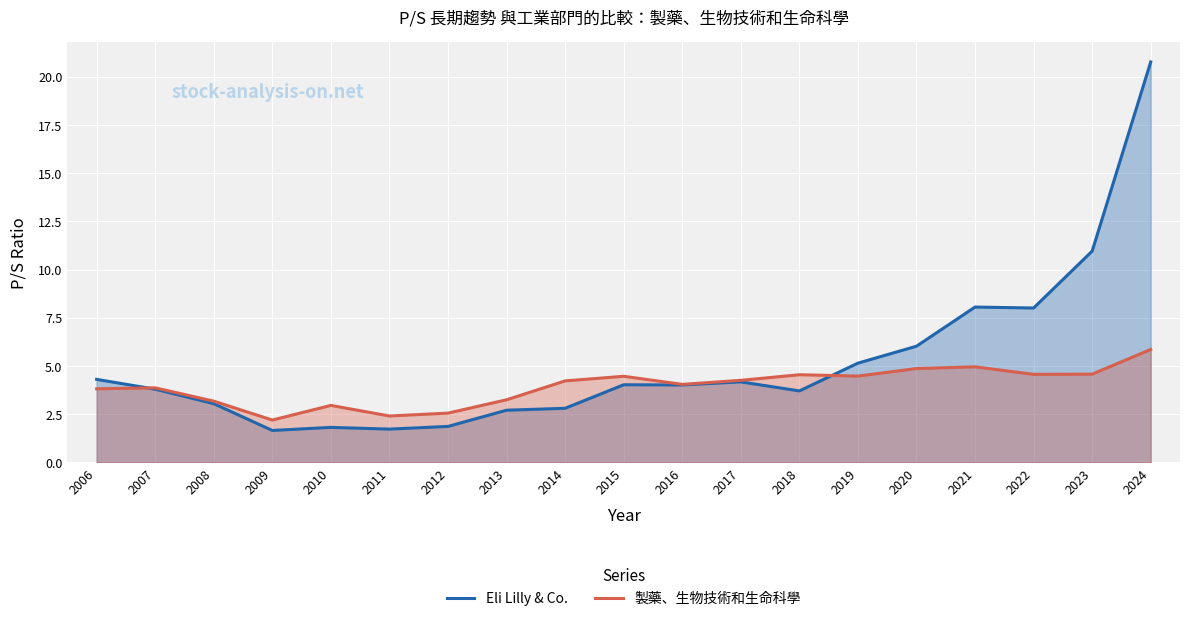

How many data points in Eli Lilly & Co. are less than 4?

9